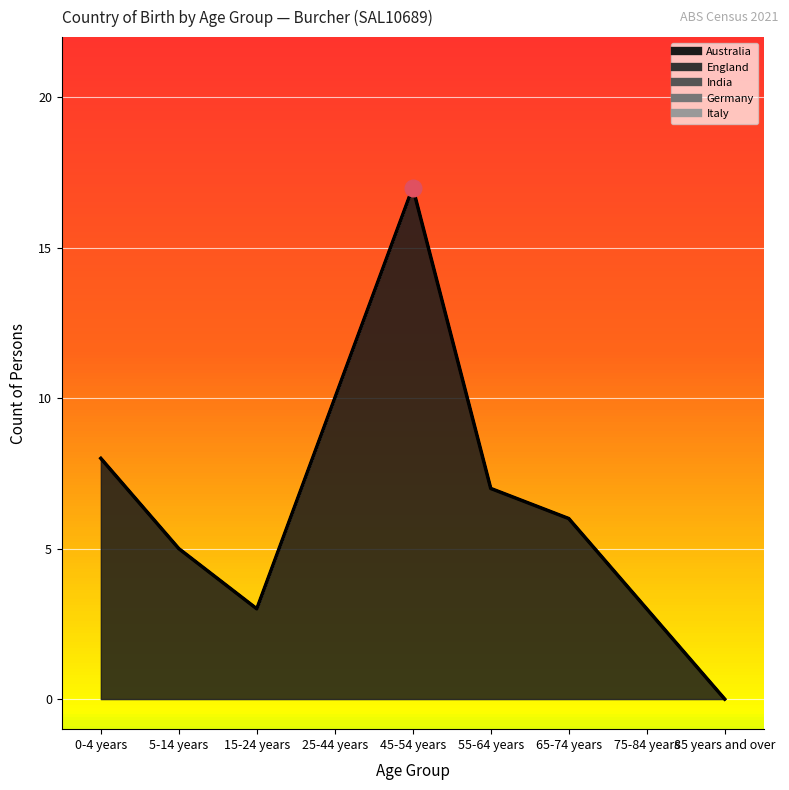

True or false: India and Australia intersect in this chart.

False